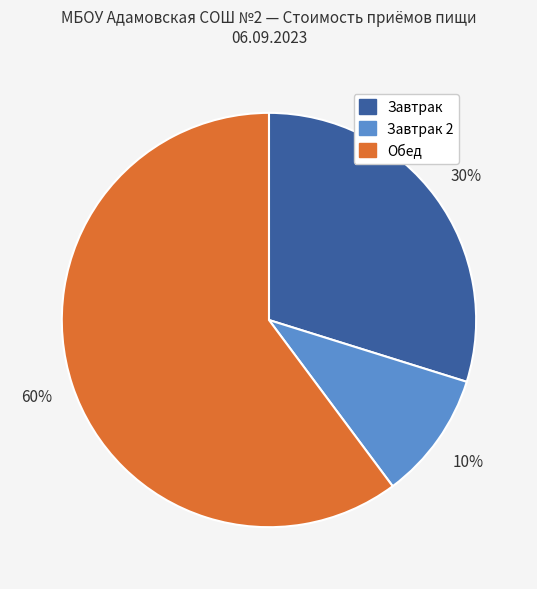

How many slices are in this pie chart?

3